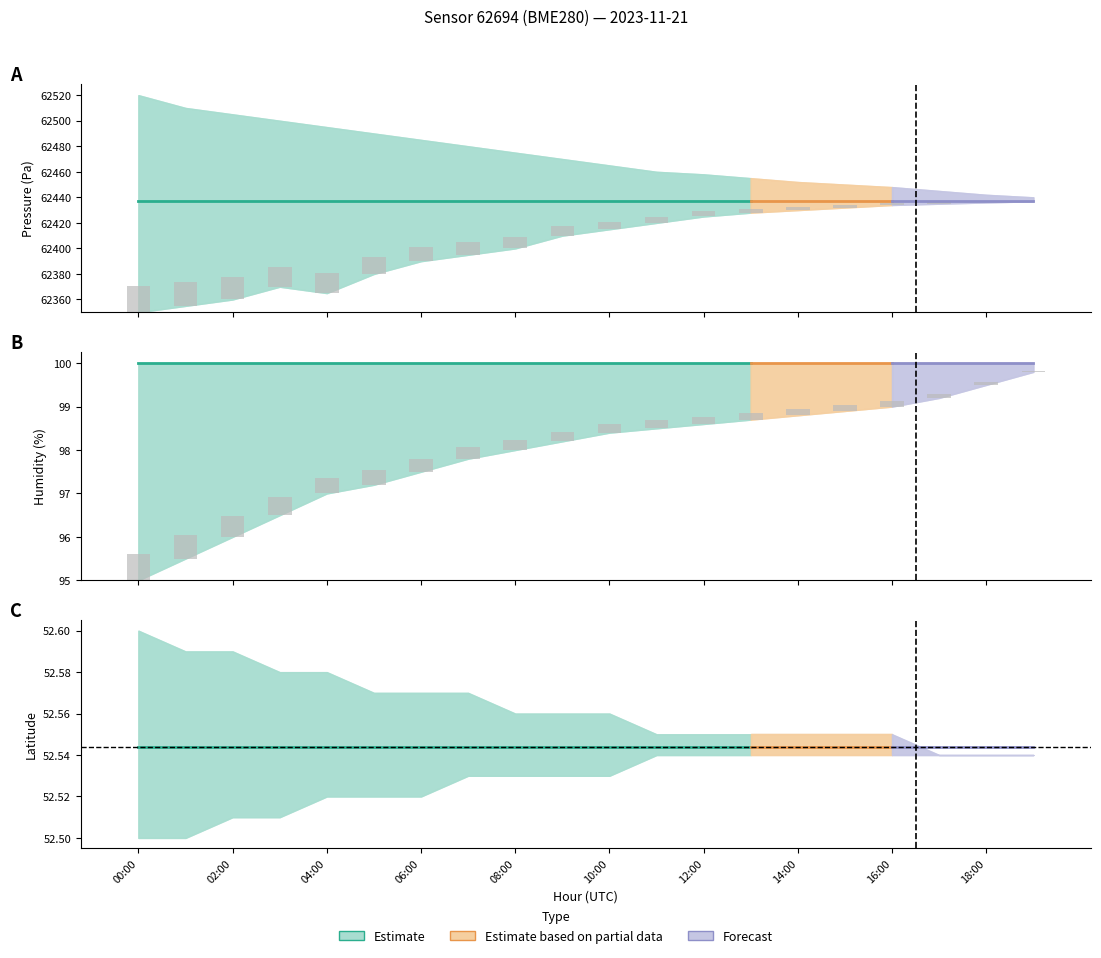

Between 10:00 and 00:00, which is larger?

10:00